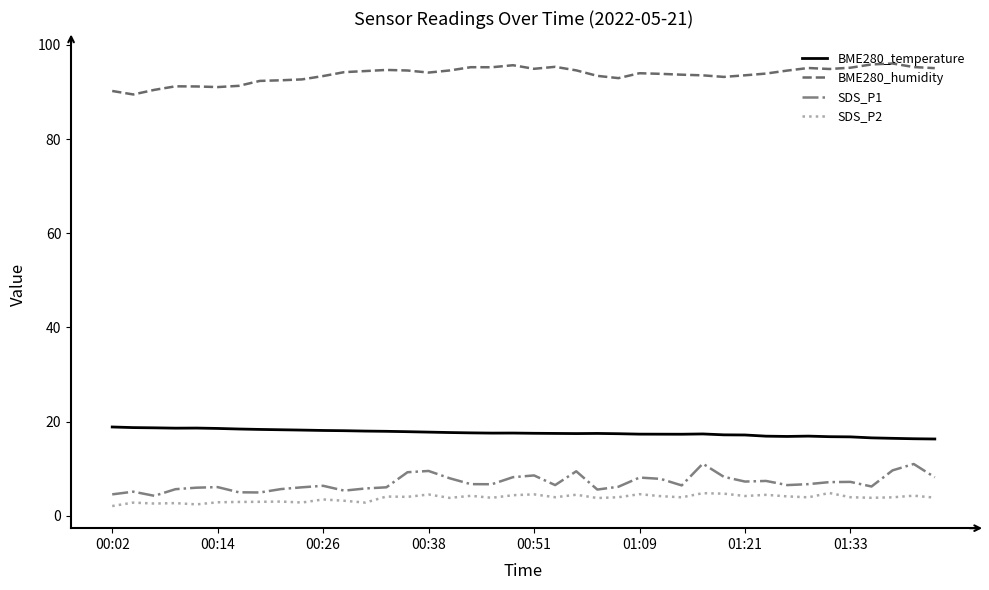

List the series in order of their peak value, lowest first.

SDS_P2, SDS_P1, BME280_temperature, BME280_humidity